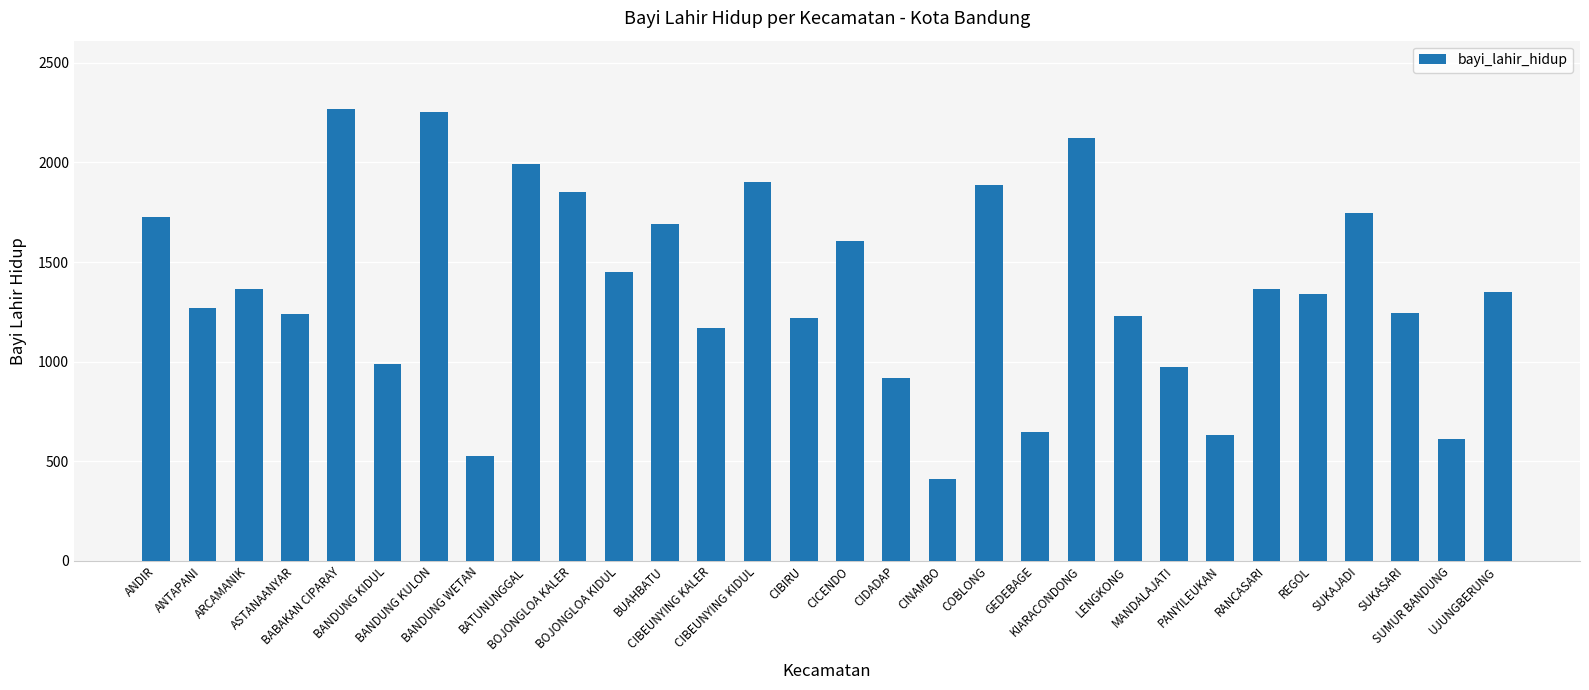

What is the value of the 9th bar from the left?

1992